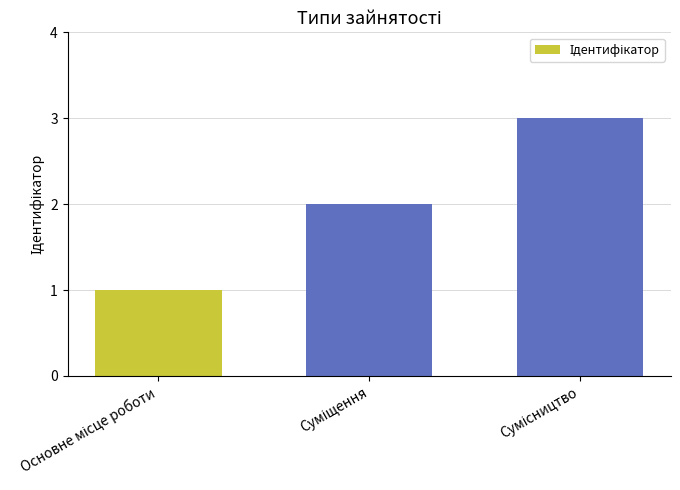

What is the greatest value displayed?

3